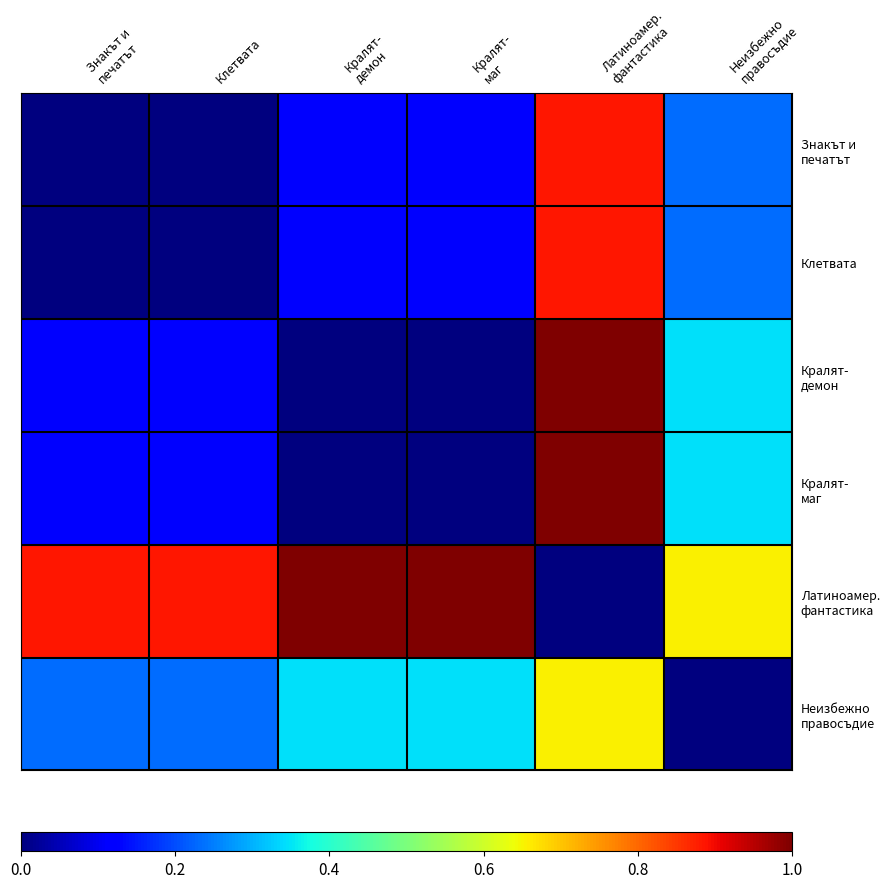

Between Знакът и
печатът and Кралят-
демон, which is larger?

Кралят-
демон